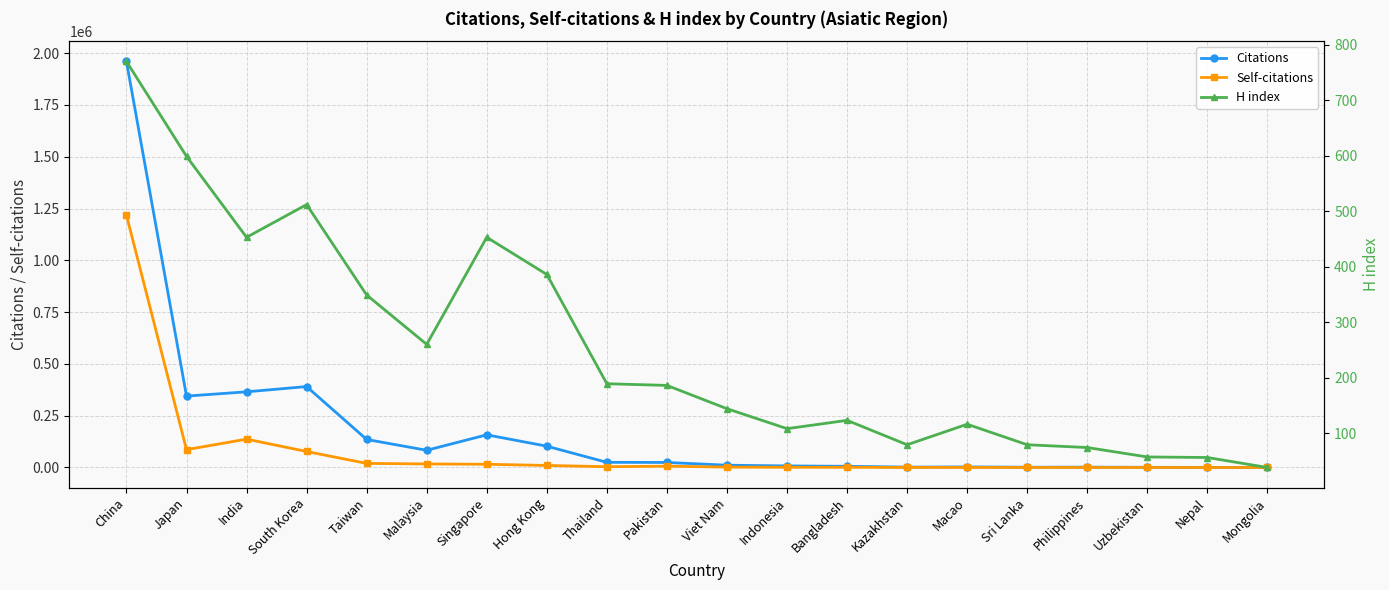

Rank the series by their average value, from highest to lowest.

Citations, Self-citations, H index